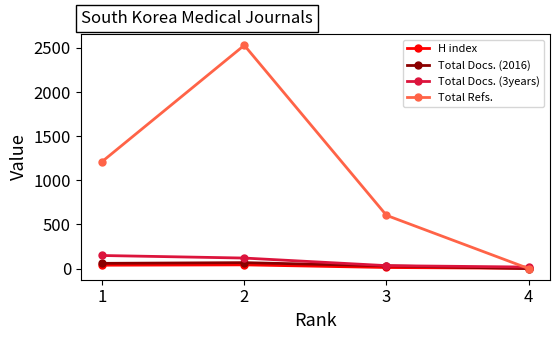

True or false: H index has more than 1 points higher than both neighbors.

False